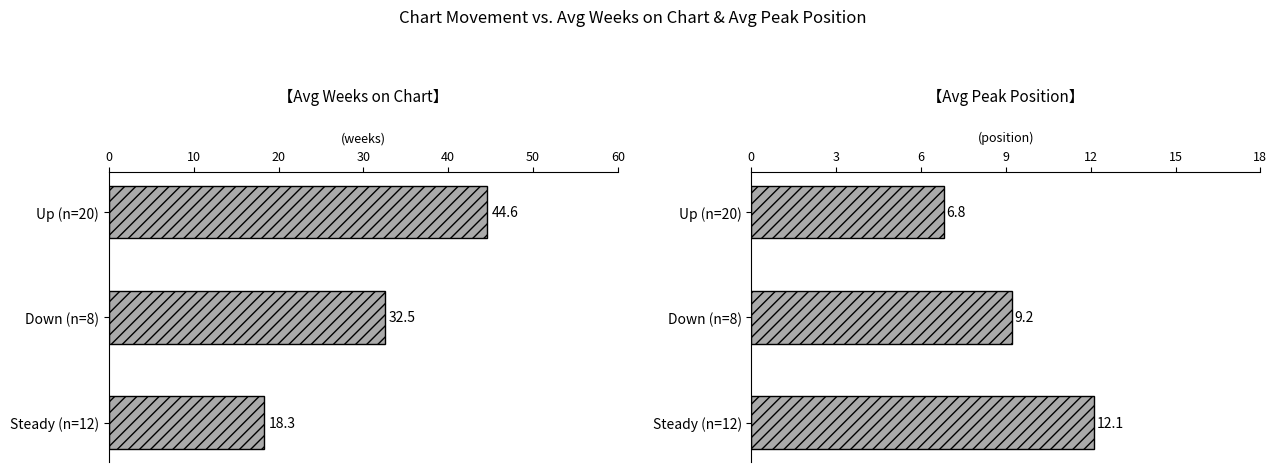

What is the minimum value for Avg Weeks on Chart?

18.3